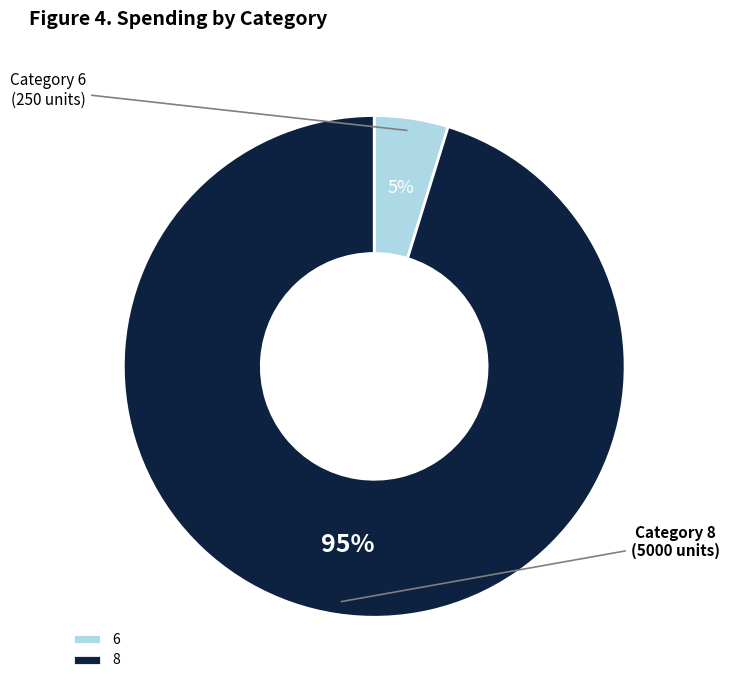

What is the majority slice?

8